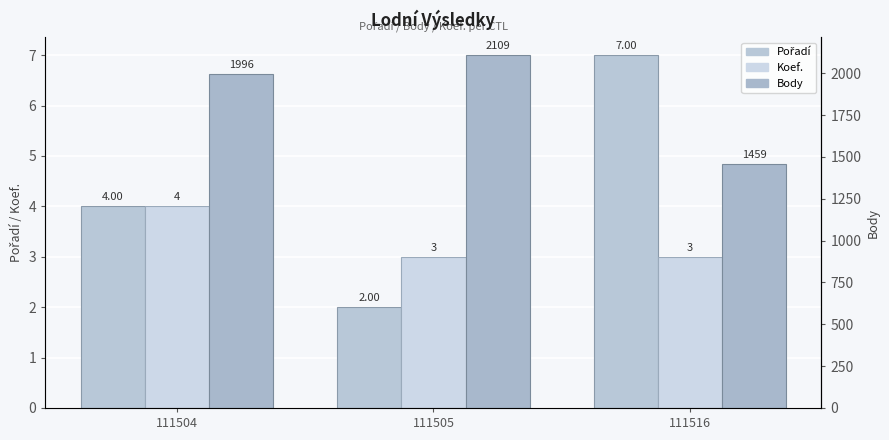

What is the sum of all Koef. values?

10